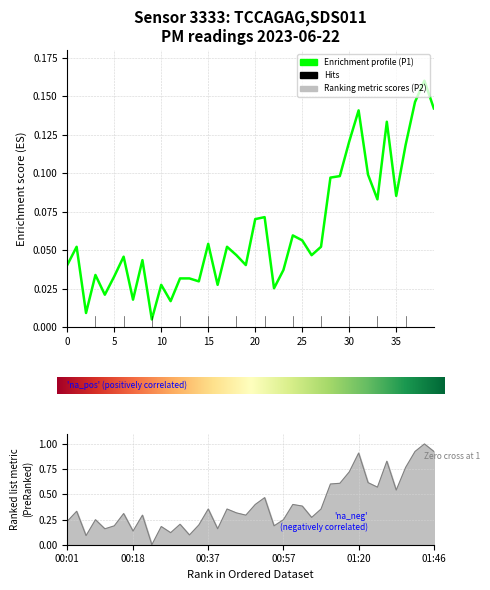

What is the label of the 36th point from the left?

01:36